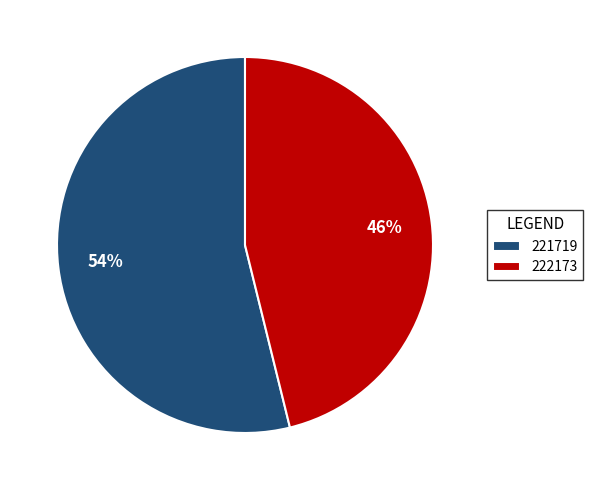

To the nearest percent, what is the difference between the 221719 and 222173 slice percentages?

8%